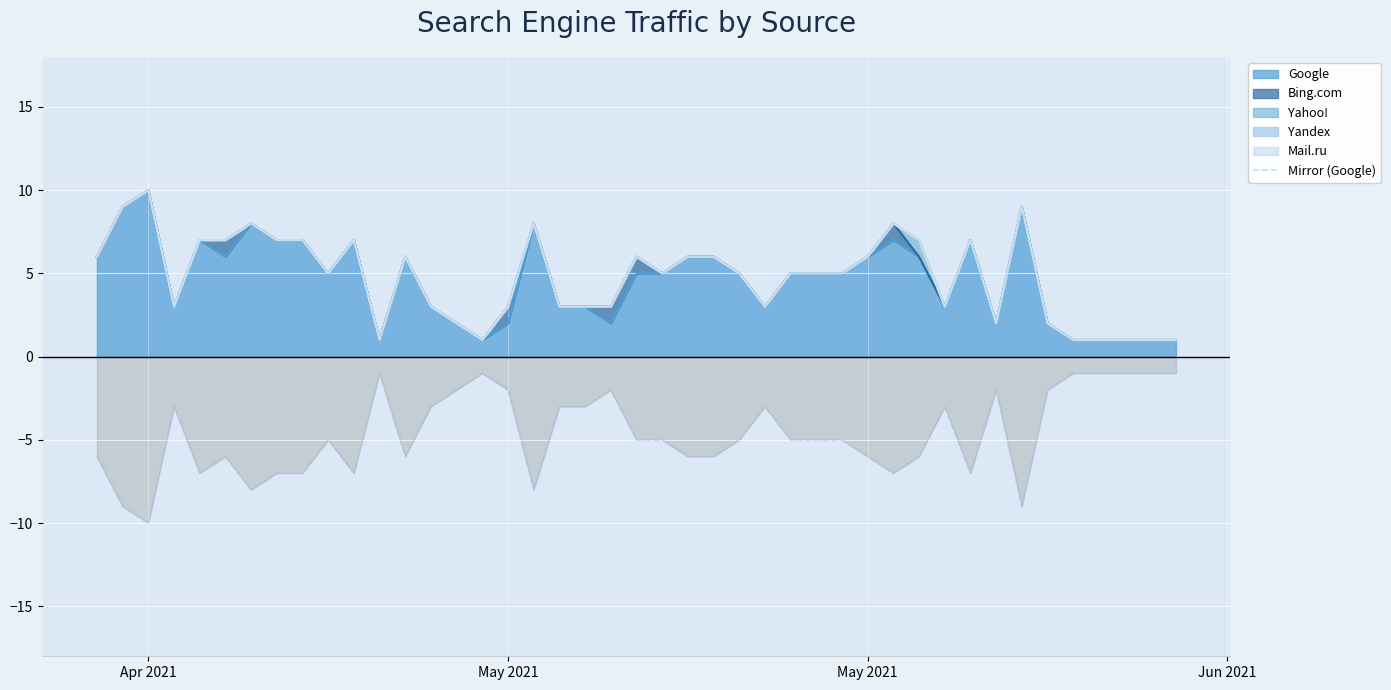

What is the smallest value displayed?

-10